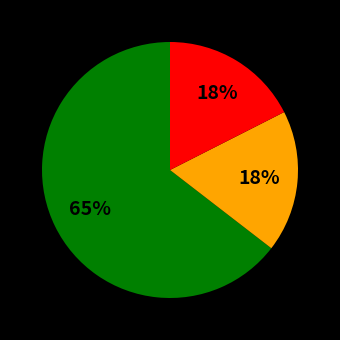

To the nearest percent, what is the difference between the largest and smallest slice percentages?

47%